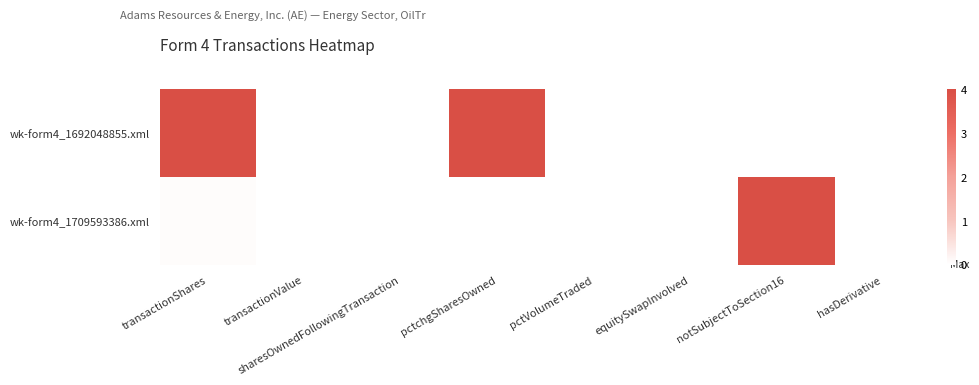

Reading left to right, extract all data points from this chart.

wk-form4_1709593386.xml: transactionShares=0.1	transactionValue=0.0	sharesOwnedFollowingTransaction=0.0	pctchgSharesOwned=0.0	pctVolumeTraded=0.0	equitySwapInvolved=0.0	notSubjectToSection16=4.0	hasDerivative=0.0
wk-form4_1692048855.xml: transactionShares=4.0	transactionValue=0.0	sharesOwnedFollowingTransaction=0.0	pctchgSharesOwned=4.0	pctVolumeTraded=0.0	equitySwapInvolved=0.0	notSubjectToSection16=0.0	hasDerivative=0.0